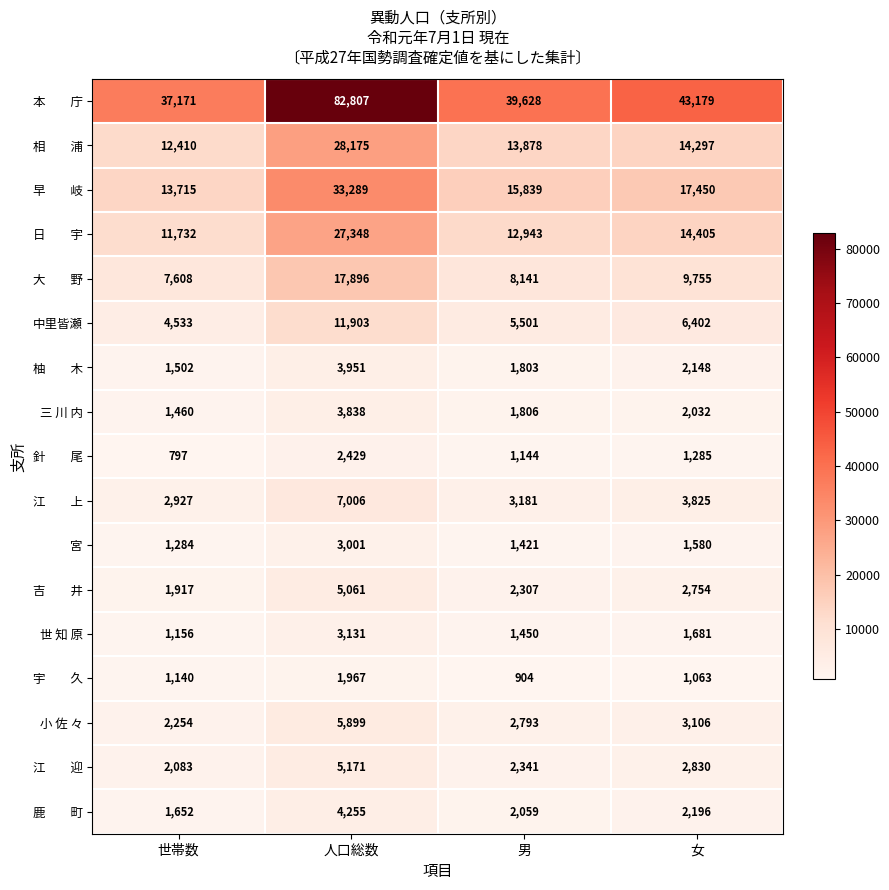

At which category does the chart reach its peak across all series?

人口総数